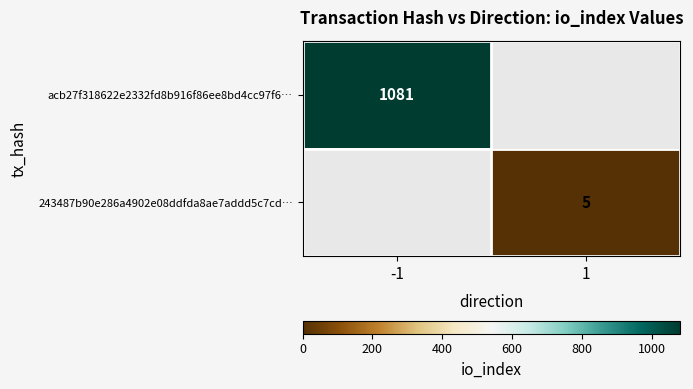

True or false: 243487b90e286a4902e08ddfda8ae7addd5c7cd… has a value of 8 at 1.

False